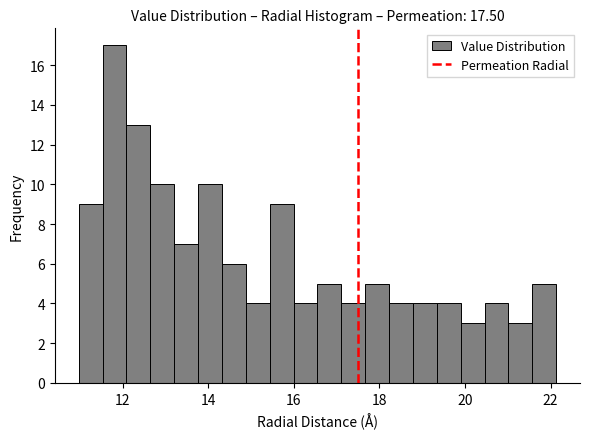

Around what value on the x-axis is the tallest bar? Give the approximate position of its centre, as read against the axis.

11.8